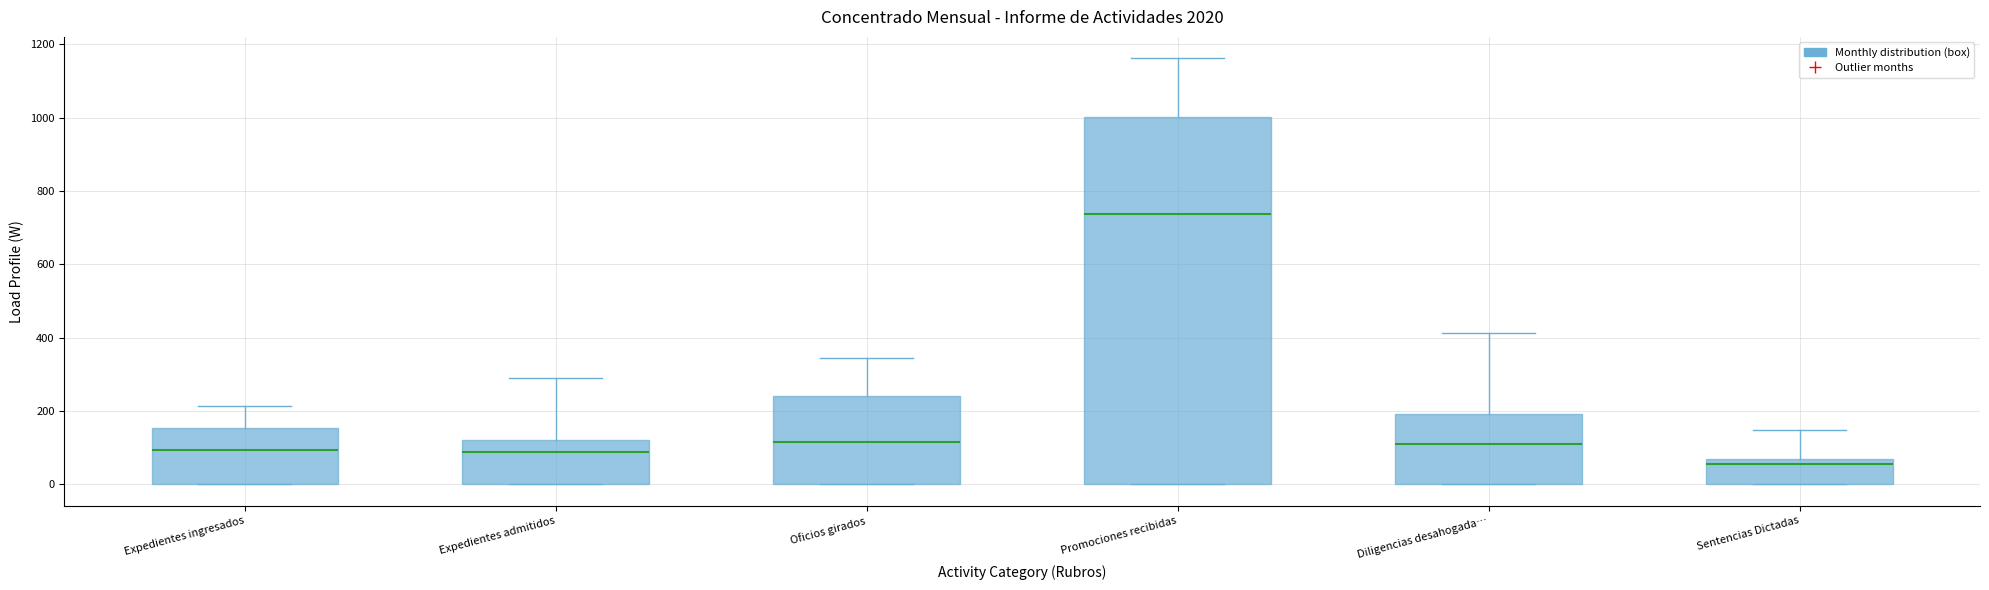

Which box's median line is the lowest?

Sentencias Dictadas